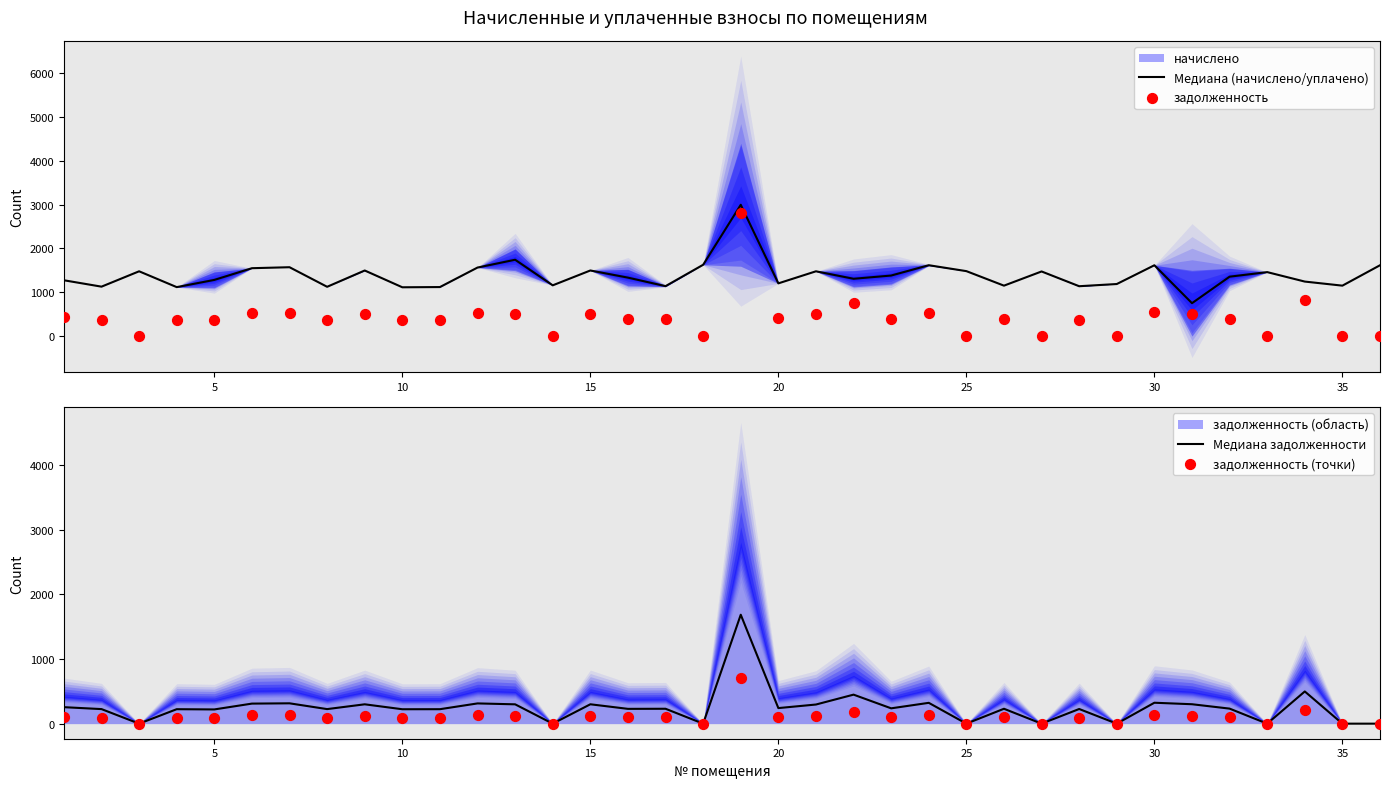

Is the value of Медиана (начислено/уплачено) at 20 greater than the value of задолженность (точки) at 26?

Yes